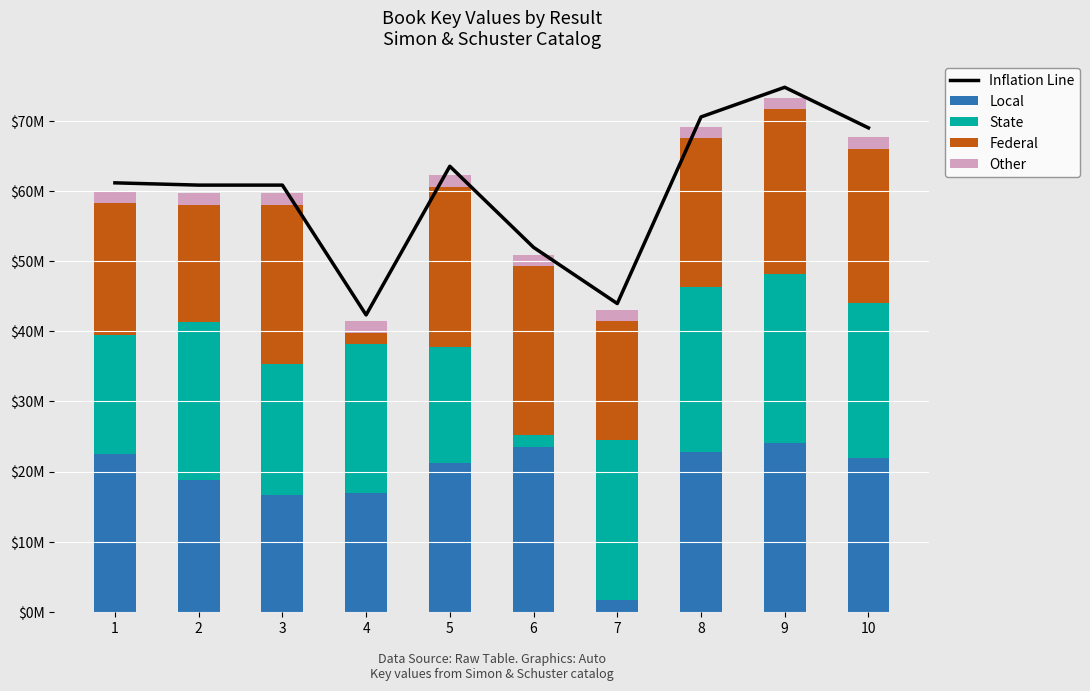

What is the maximum value shown in the chart?

74748309.1